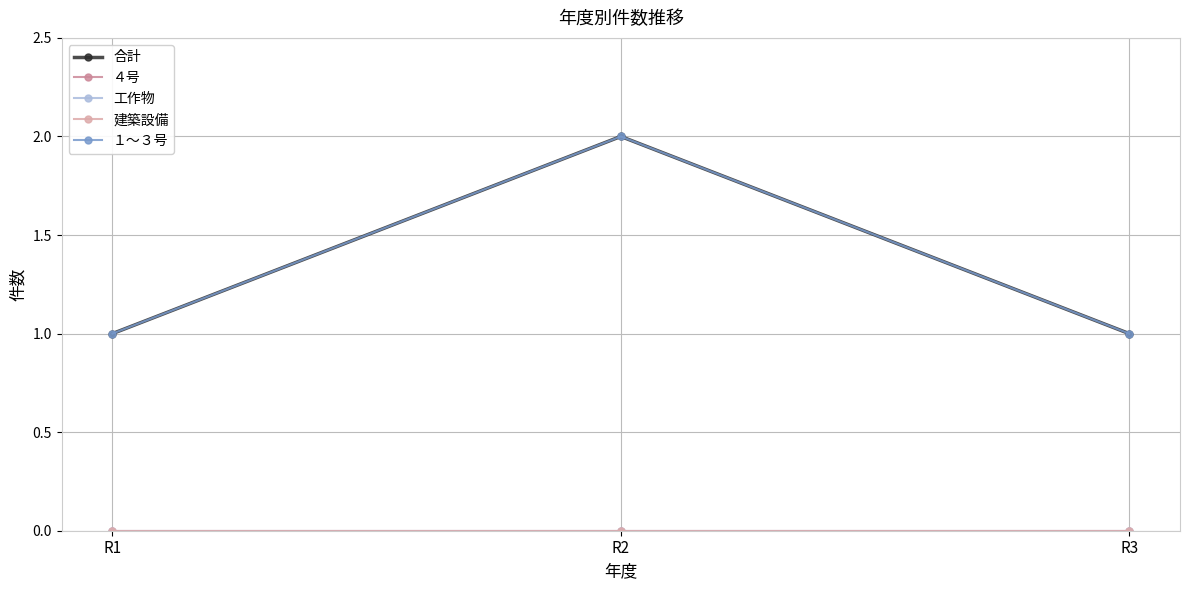

Is this an area chart (filled region under the line)?

No